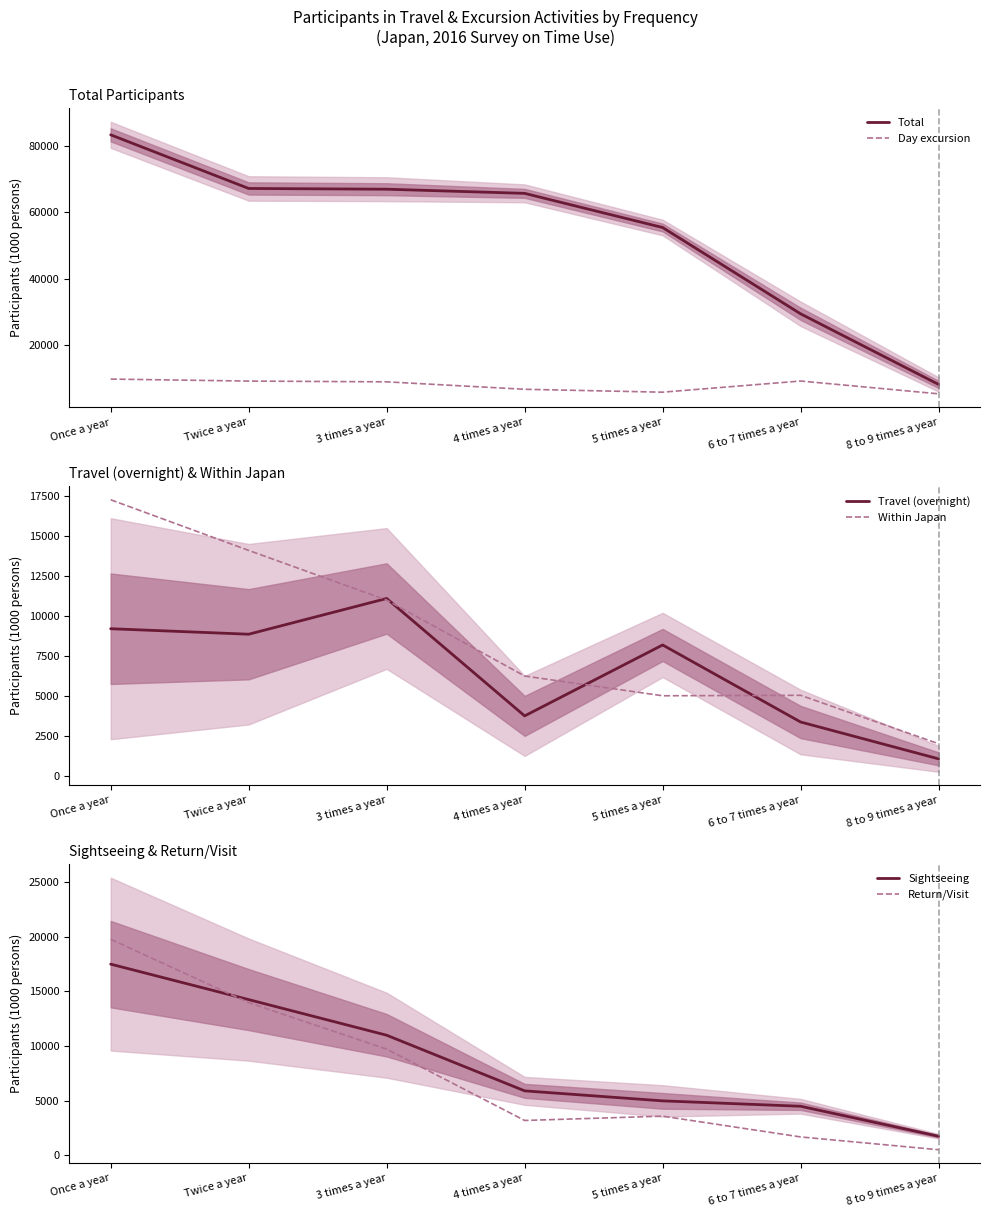

The Within Japan series shows 3494 at 3 times a year. True or false?

False